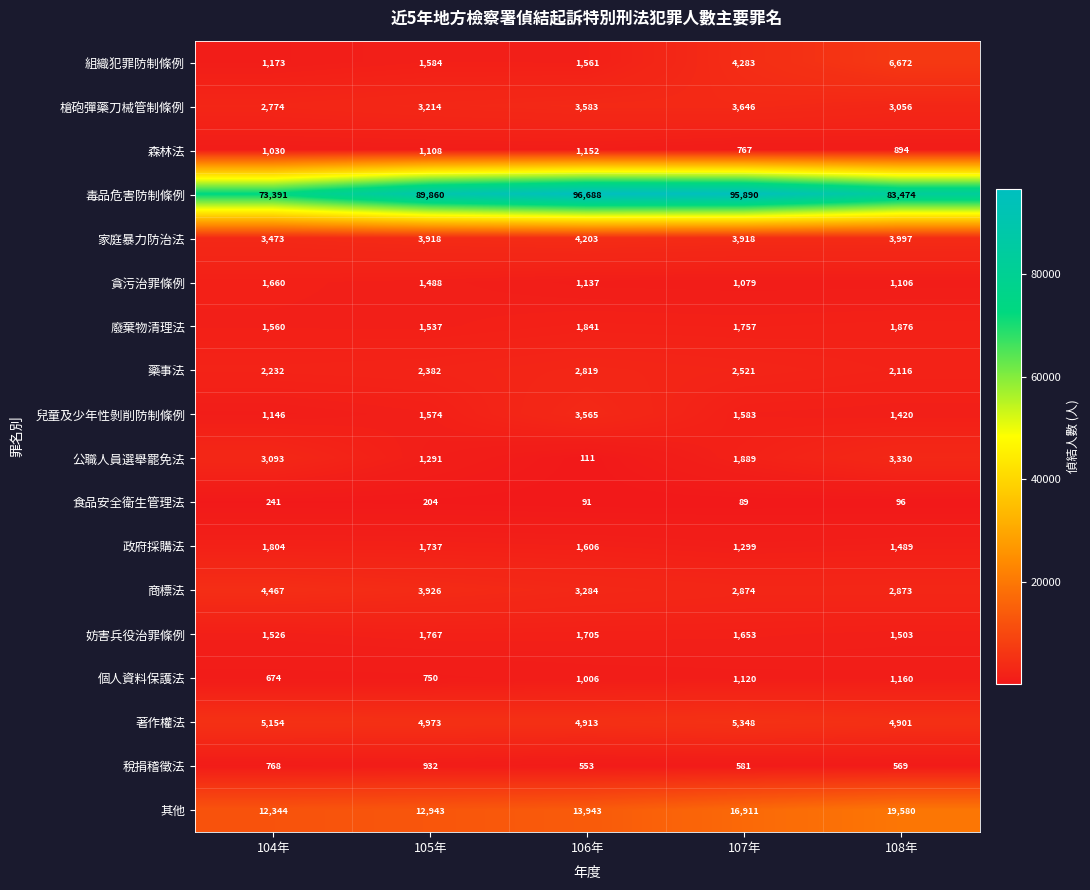

At how many categories does at least one series exceed 73816?

4